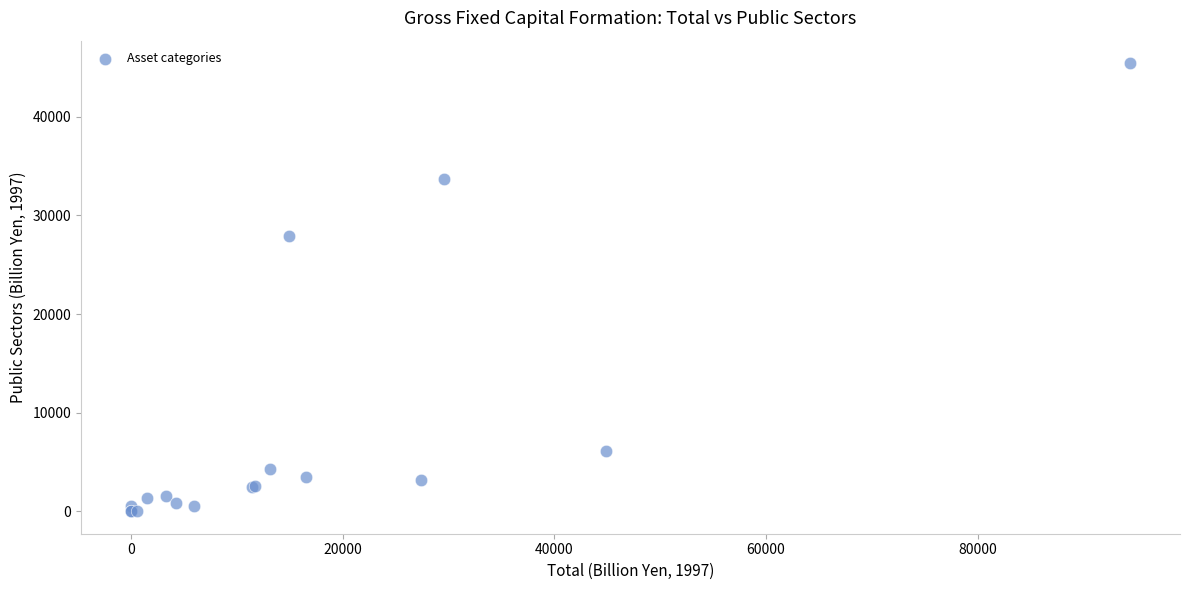

What Y value in the scatter plot is closest to 22718?

27928.9